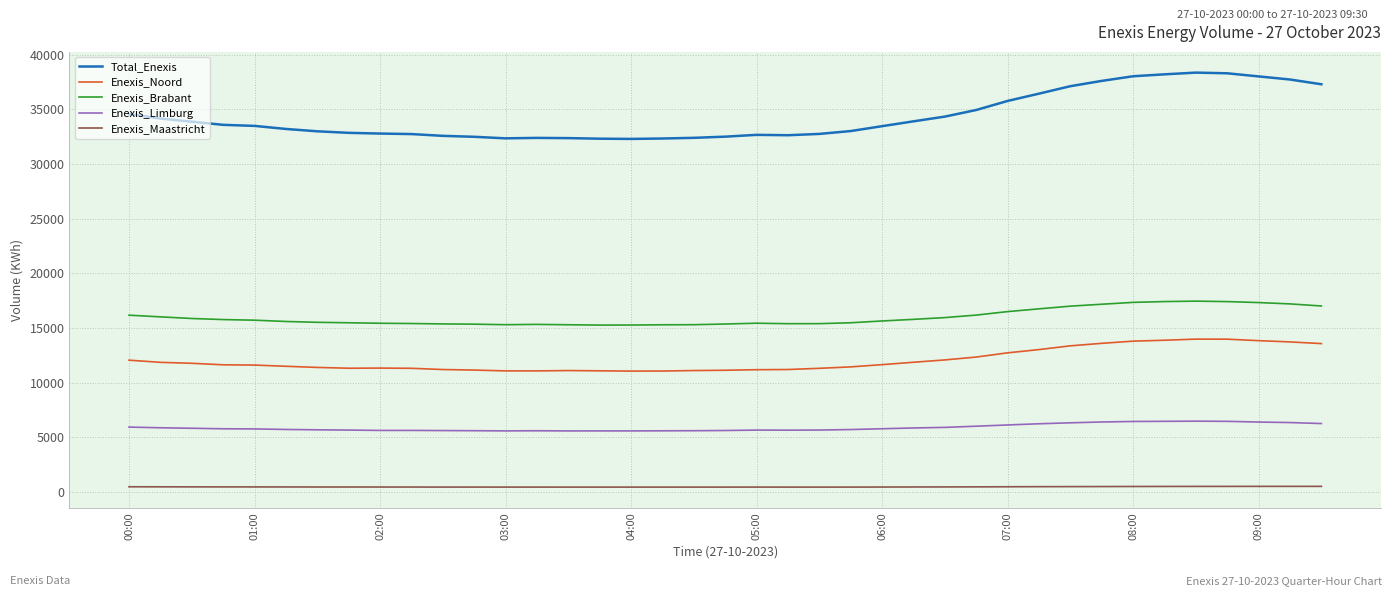

List the series in order of their peak value, lowest first.

Enexis_Maastricht, Enexis_Limburg, Enexis_Noord, Enexis_Brabant, Total_Enexis